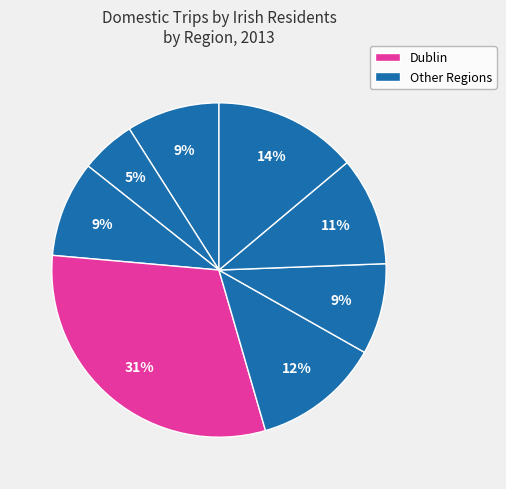

To the nearest percent, what is the average slice percentage?

12%